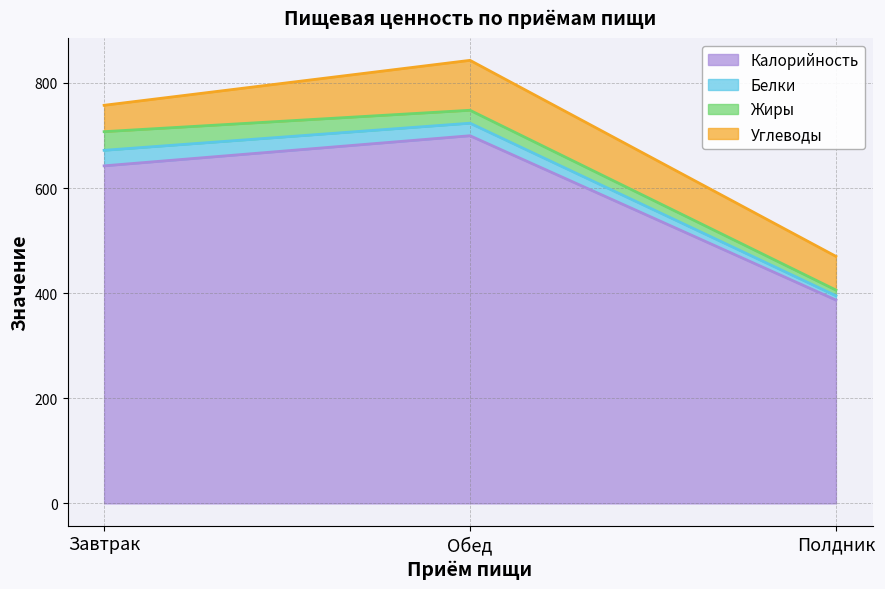

Does the chart have visible grid lines?

Yes